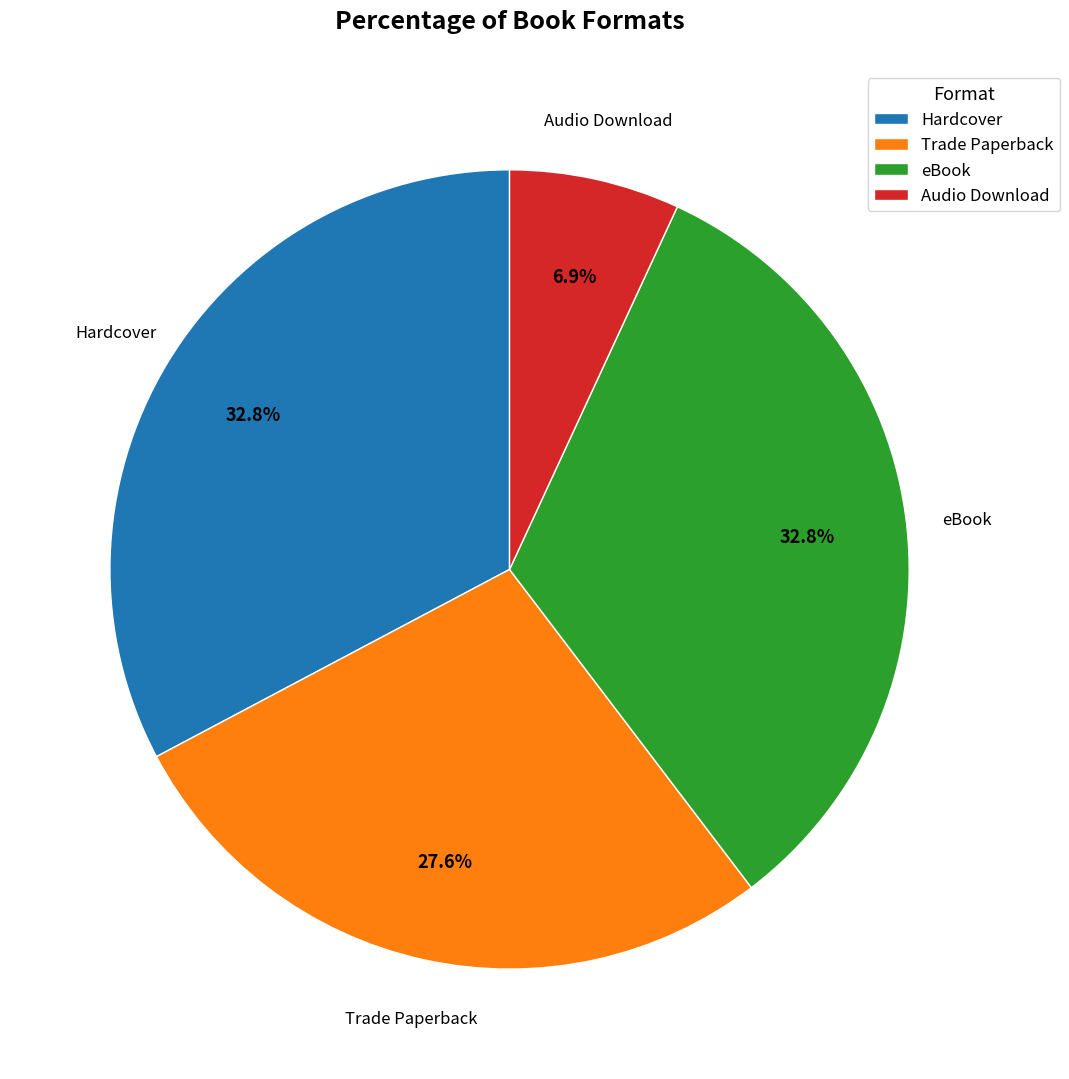

Does any single category account for the majority?

No